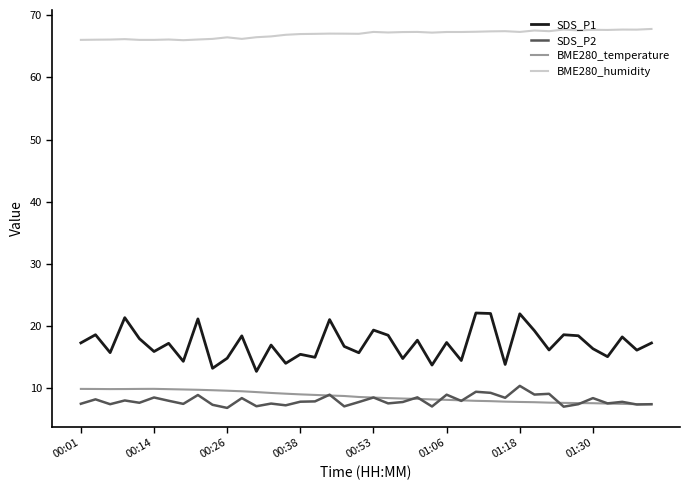

Which series has the widest spread of values?

SDS_P1